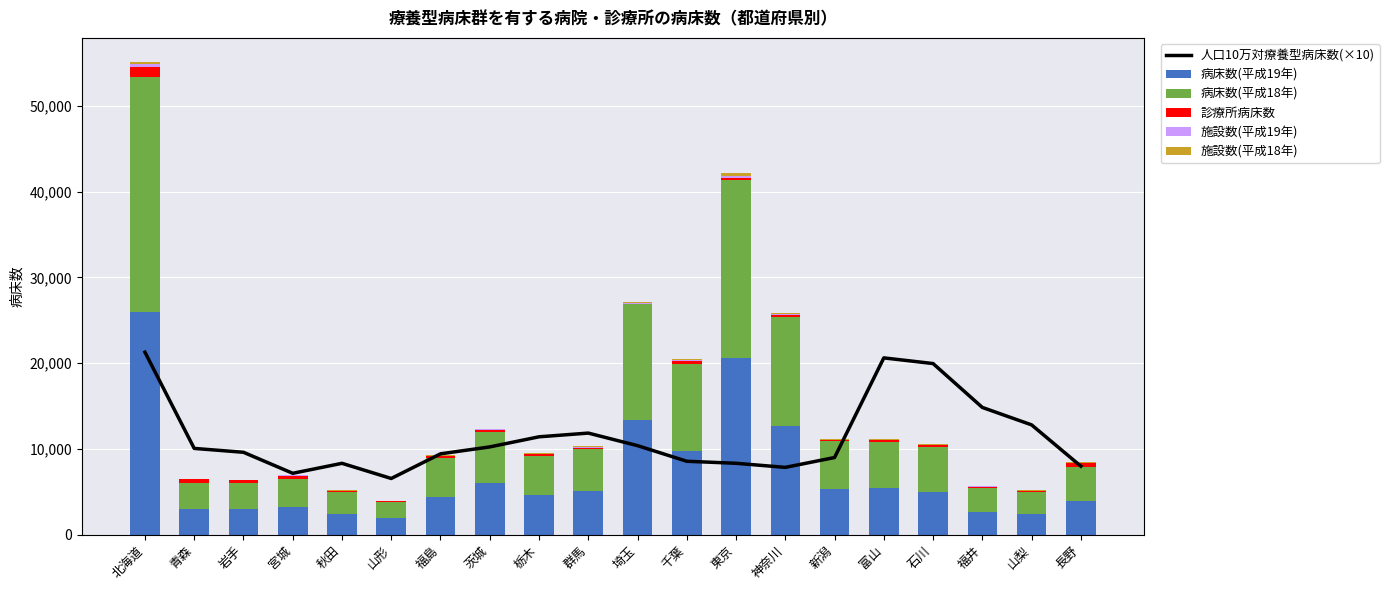

What is the label of the 5th bar from the left?

秋田